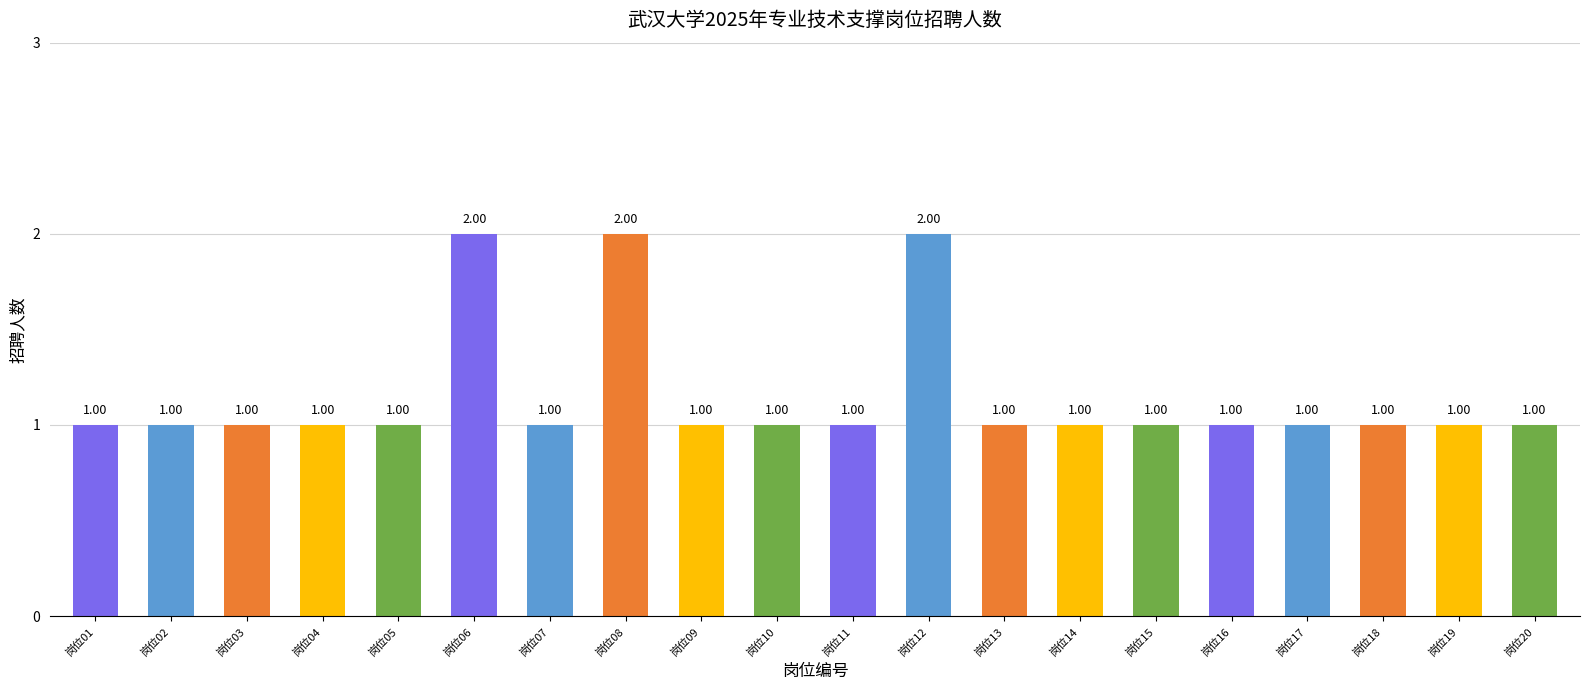

How many data points does each series have?

20